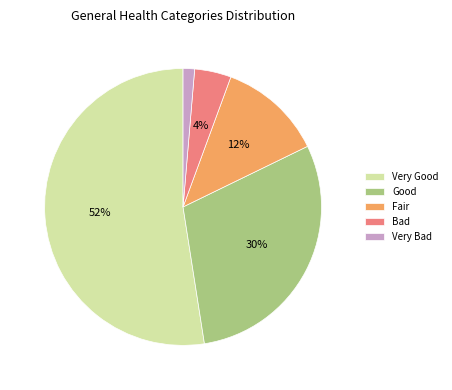

Which has a higher value, Fair or Very Bad?

Fair